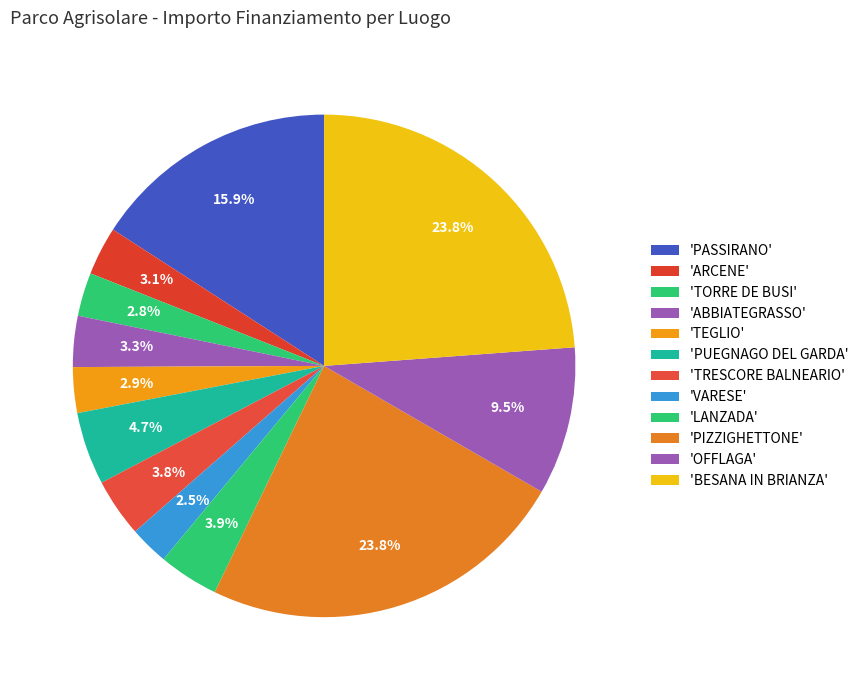

Count the number of slices in the pie.

12